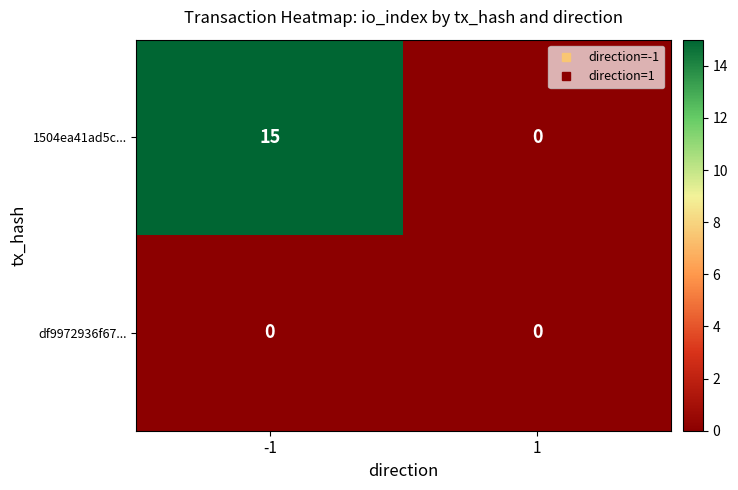

Count the number of data series in this chart.

2